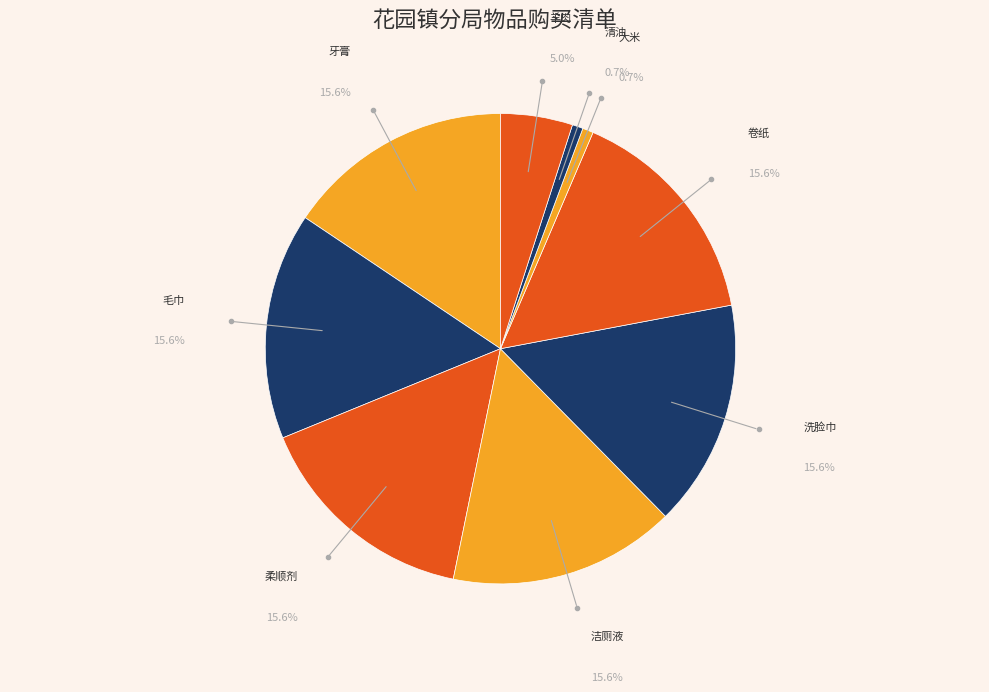

Is 牙膏 the majority of the pie?

No